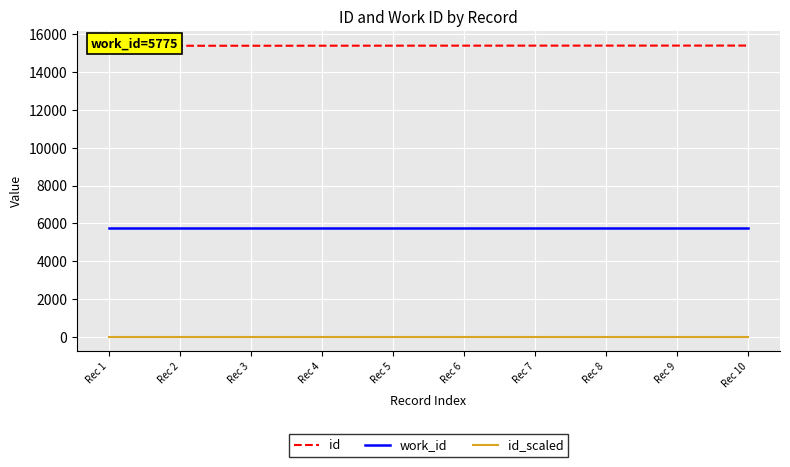

Rank the series by their maximum value, from highest to lowest.

id, work_id, id_scaled